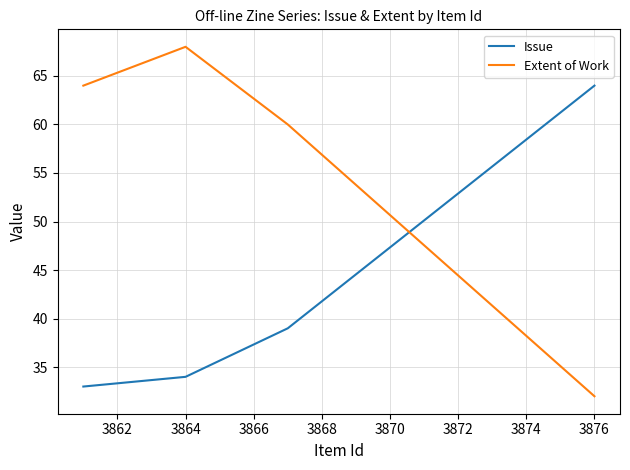

What is the maximum value shown in the chart?

68